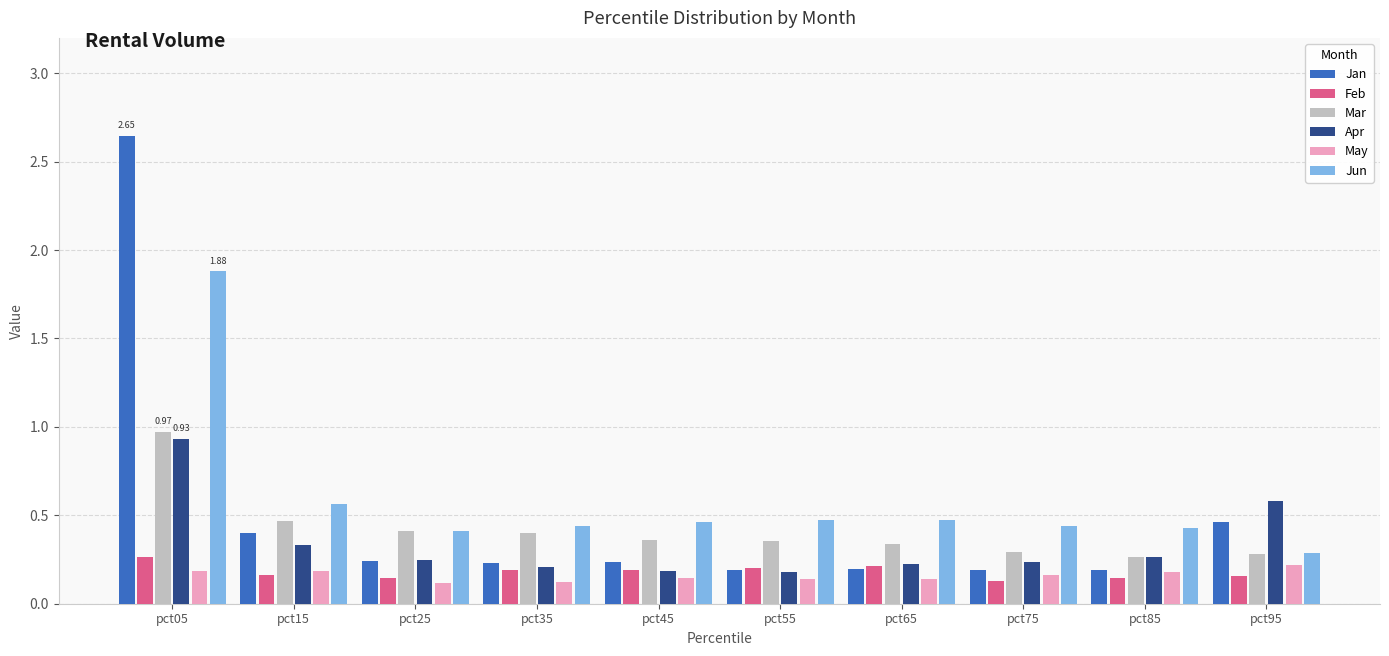

What is the sum of the Jun values at pct15 and pct45?

1.0